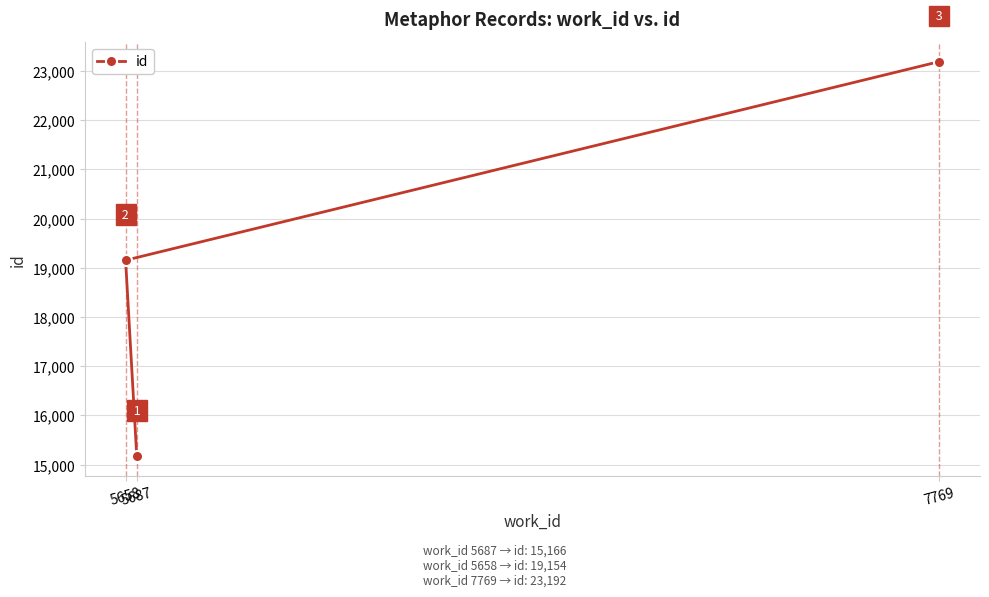

How many values are between 15166 and 23192?

3